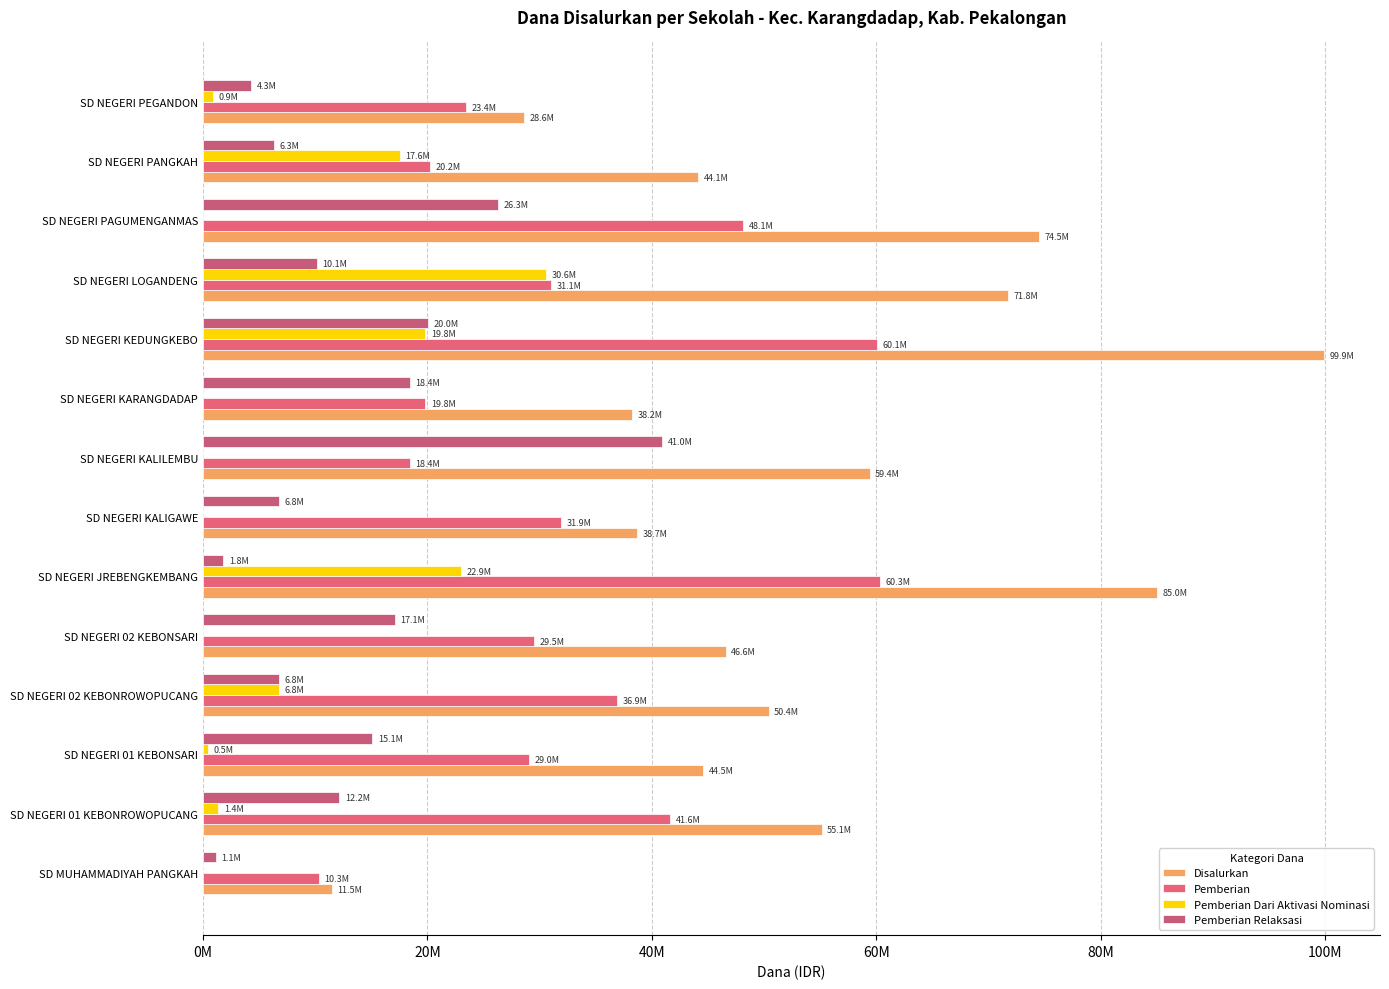

At how many categories does at least one series exceed 64458442?

4